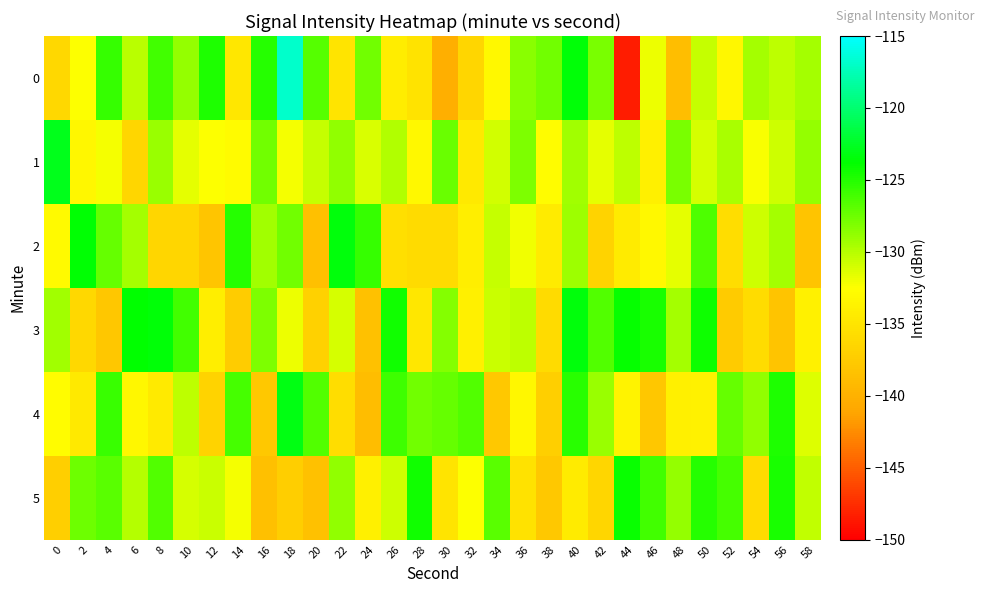

List the series in order of their peak value, lowest first.

5, 3, 2, 4, 1, 0